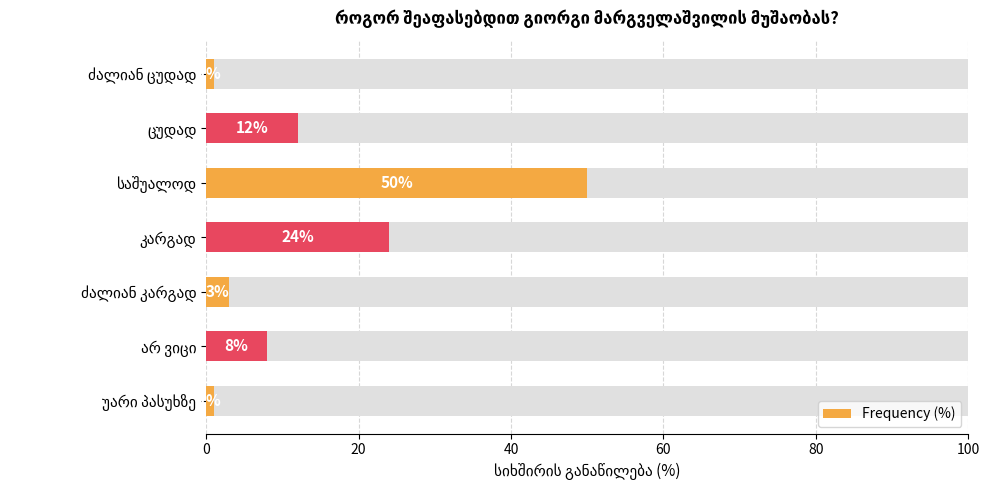

What is the change in value from ცუდად to კარგად?

+12